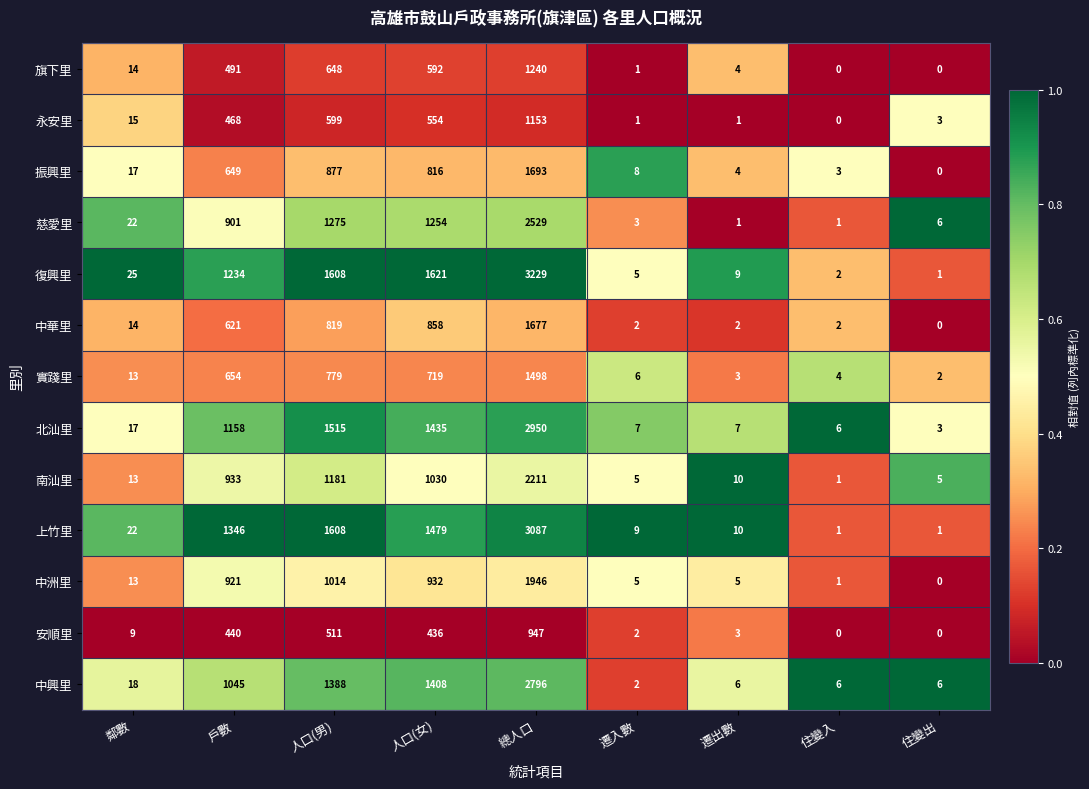

List the series in order of their peak value, lowest first.

安順里, 永安里, 旗下里, 實踐里, 中華里, 振興里, 中洲里, 南汕里, 慈愛里, 中興里, 北汕里, 上竹里, 復興里